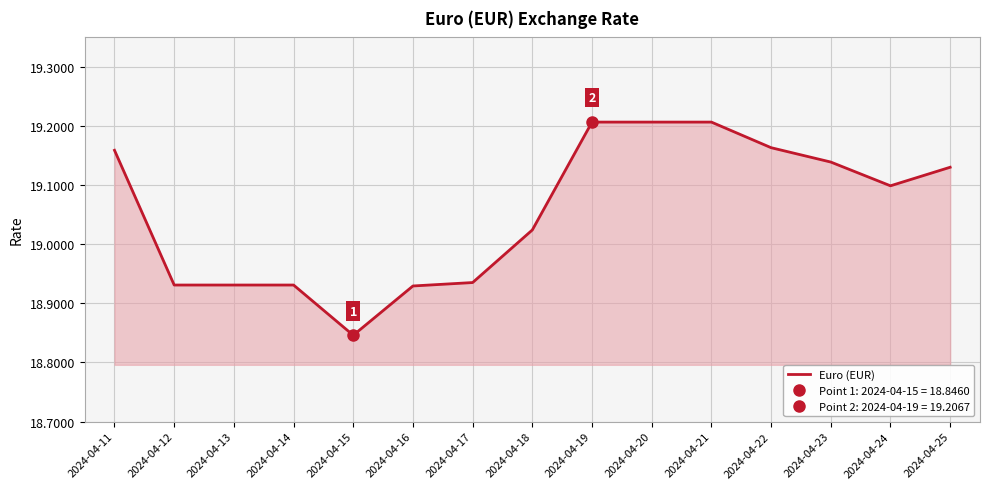

Reading left to right, extract all data points from this chart.

2024-04-11=19.2	2024-04-12=18.9	2024-04-13=18.9	2024-04-14=18.9	2024-04-15=18.8	2024-04-16=18.9	2024-04-17=18.9	2024-04-18=19.0	2024-04-19=19.2	2024-04-20=19.2	2024-04-21=19.2	2024-04-22=19.2	2024-04-23=19.1	2024-04-24=19.1	2024-04-25=19.1